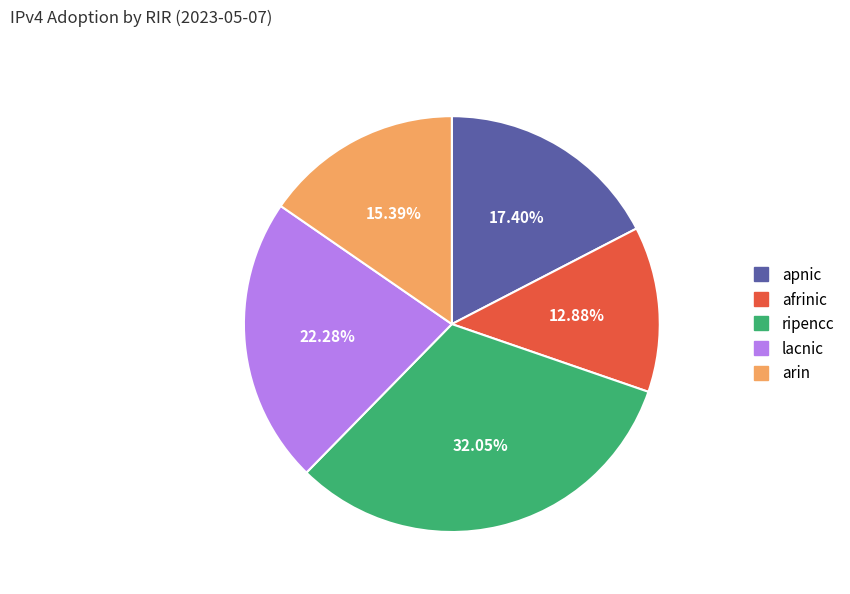

What is the largest slice in the pie chart?

ripencc